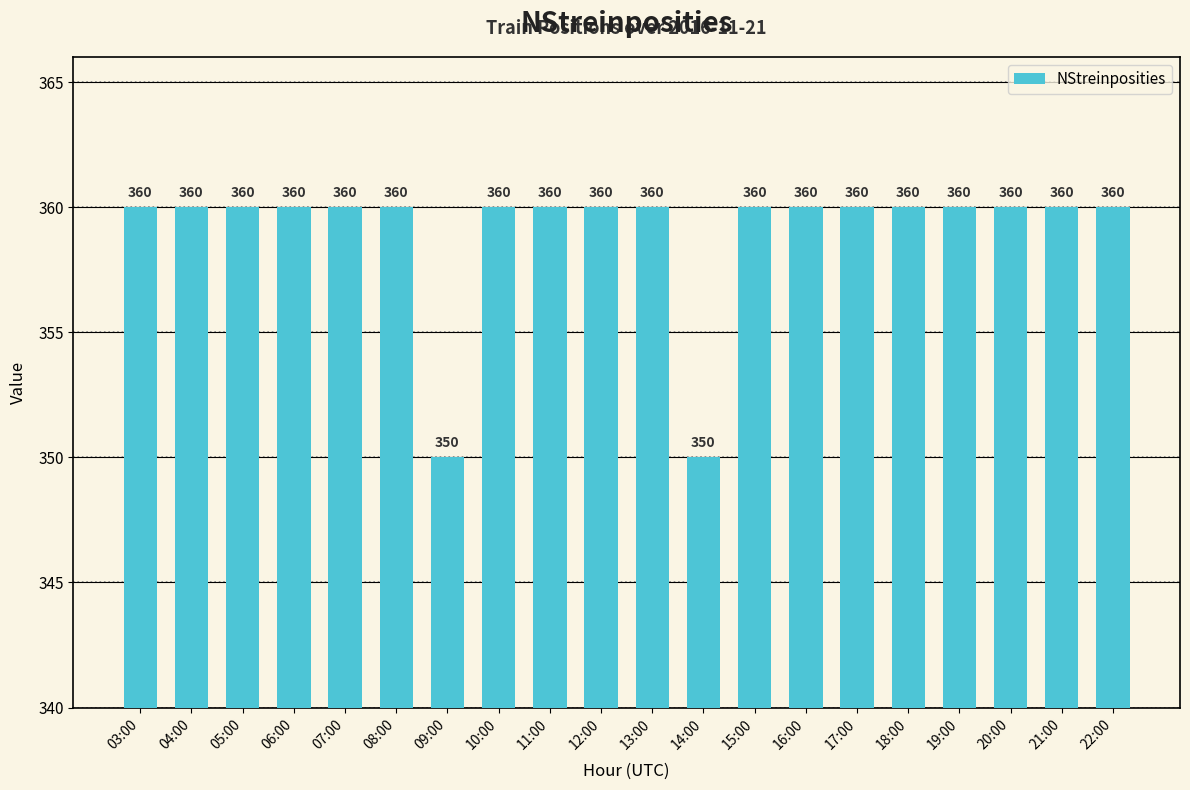

What is the smallest value displayed?

350